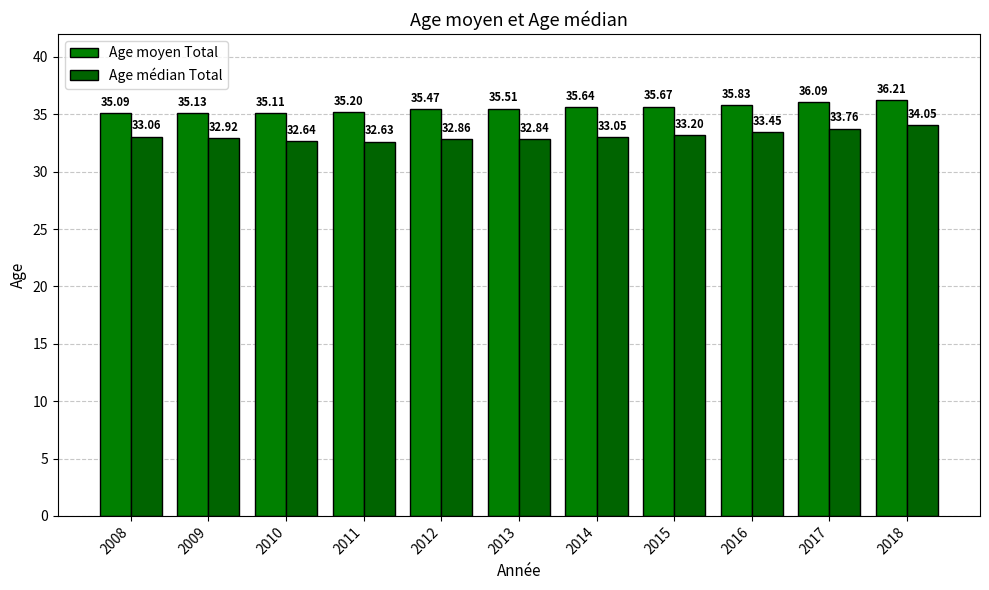

Is the value of Age médian Total at 2012 greater than the value of Age moyen Total at 2010?

No